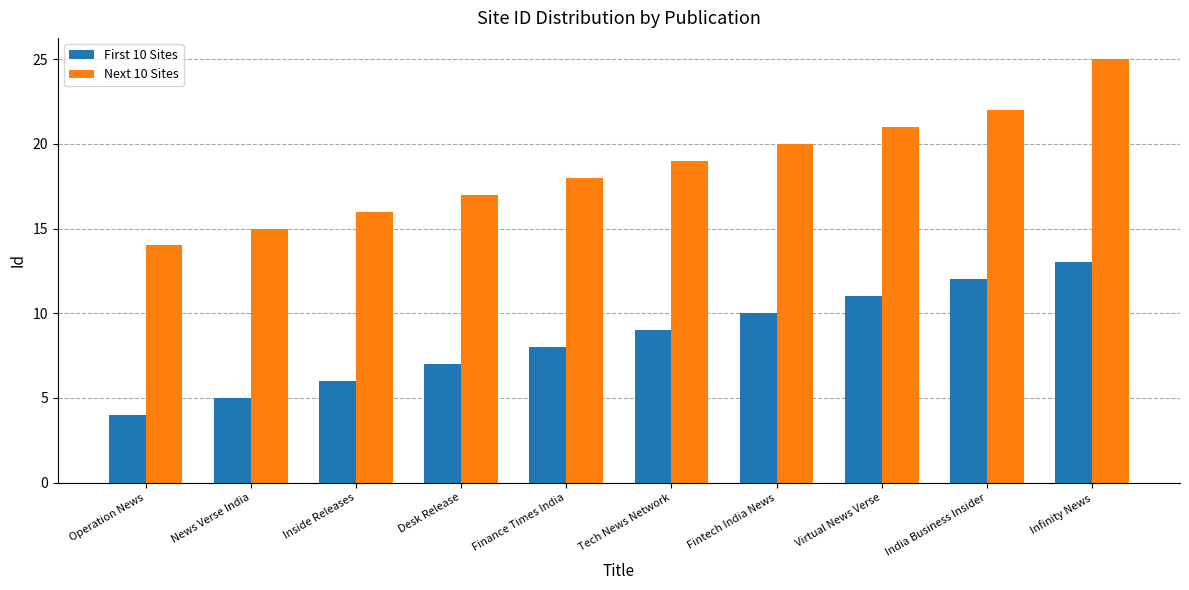

What is the average value of the Next 10 Sites series?

19